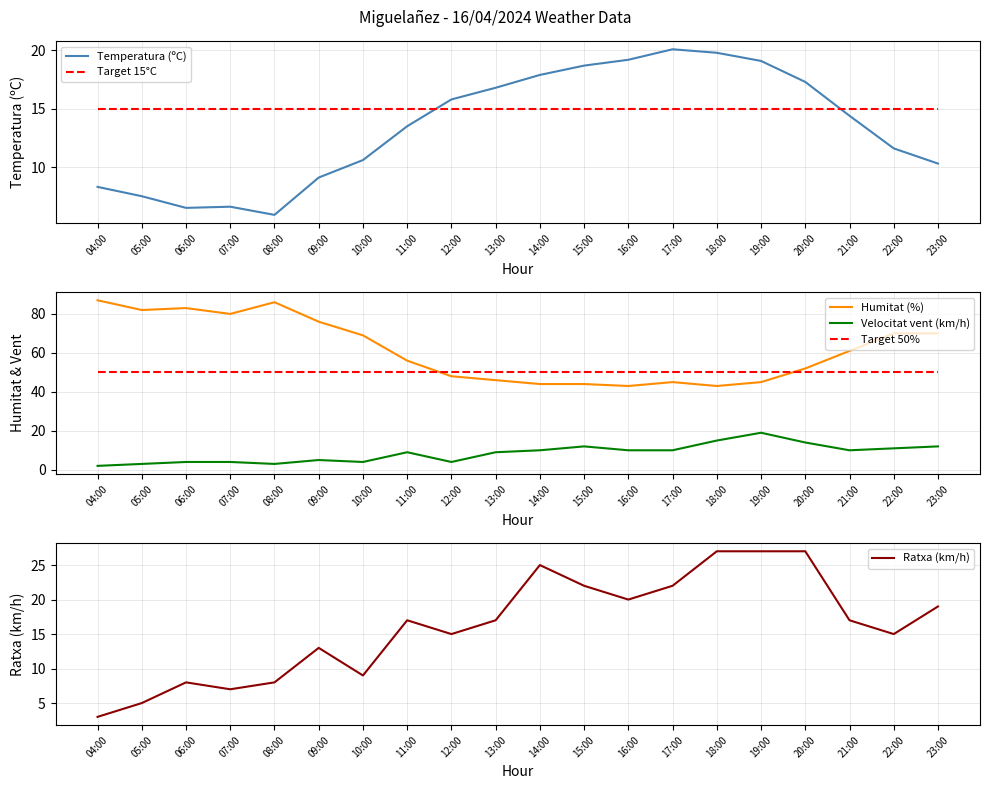

What is the approximate value of Velocitat vent (km/h) at 12:00?

4